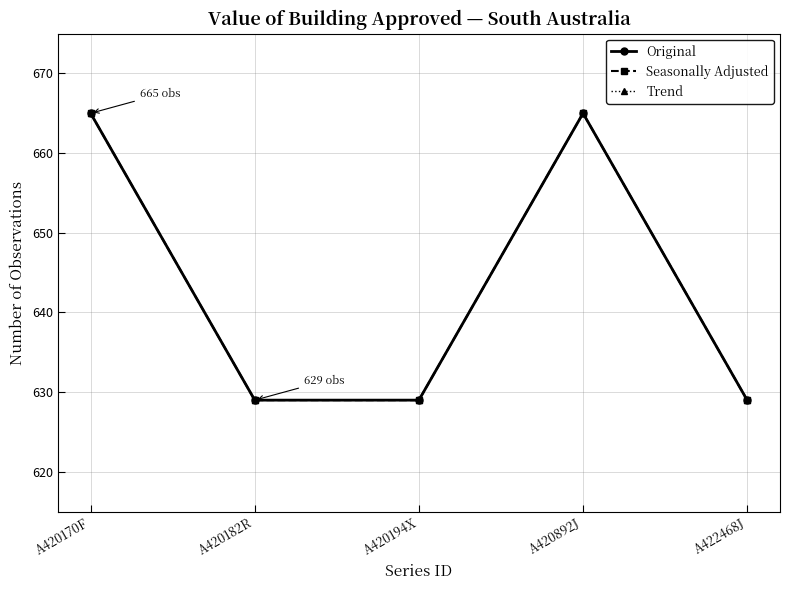

Where is Trend nearest to the value 647?

A420170F